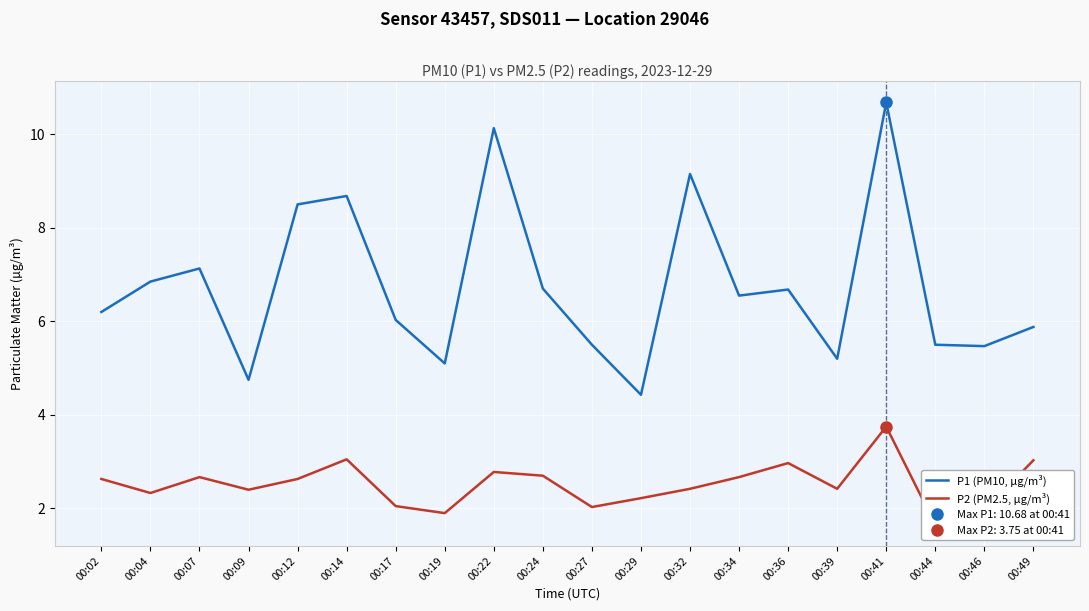

Which category has the highest value in the P2 (PM2.5, µg/m³) series?

00:41